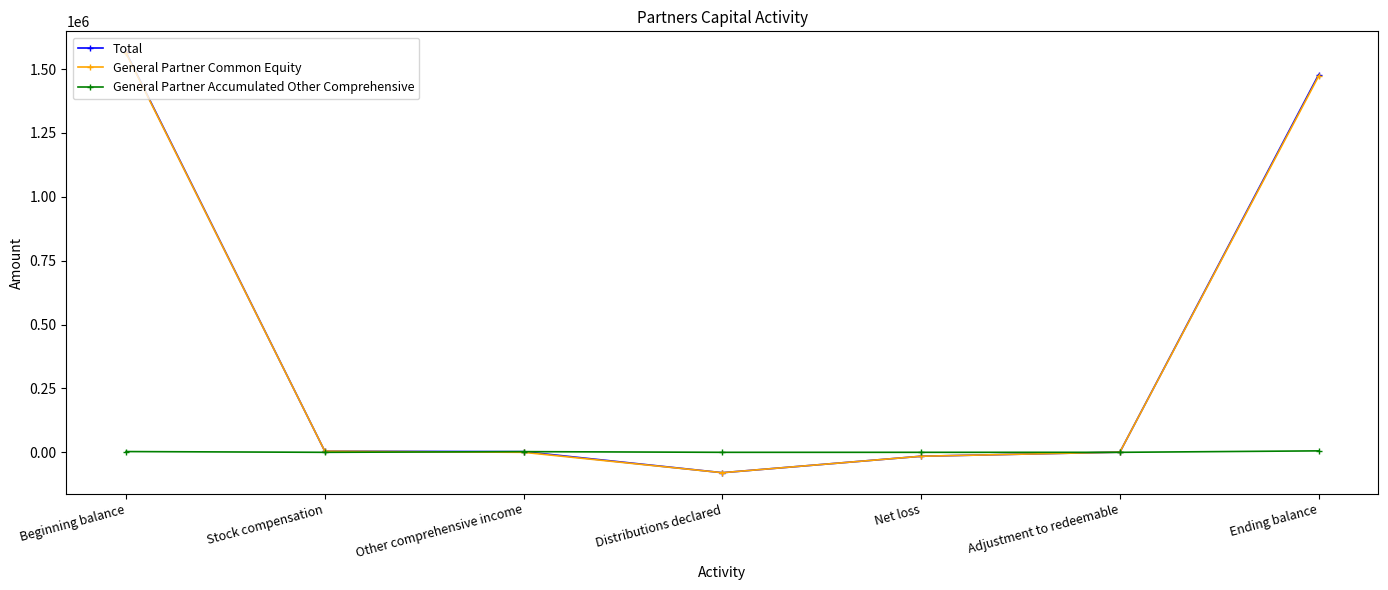

What is the value of the Total point at the 5th from the left?

-15346